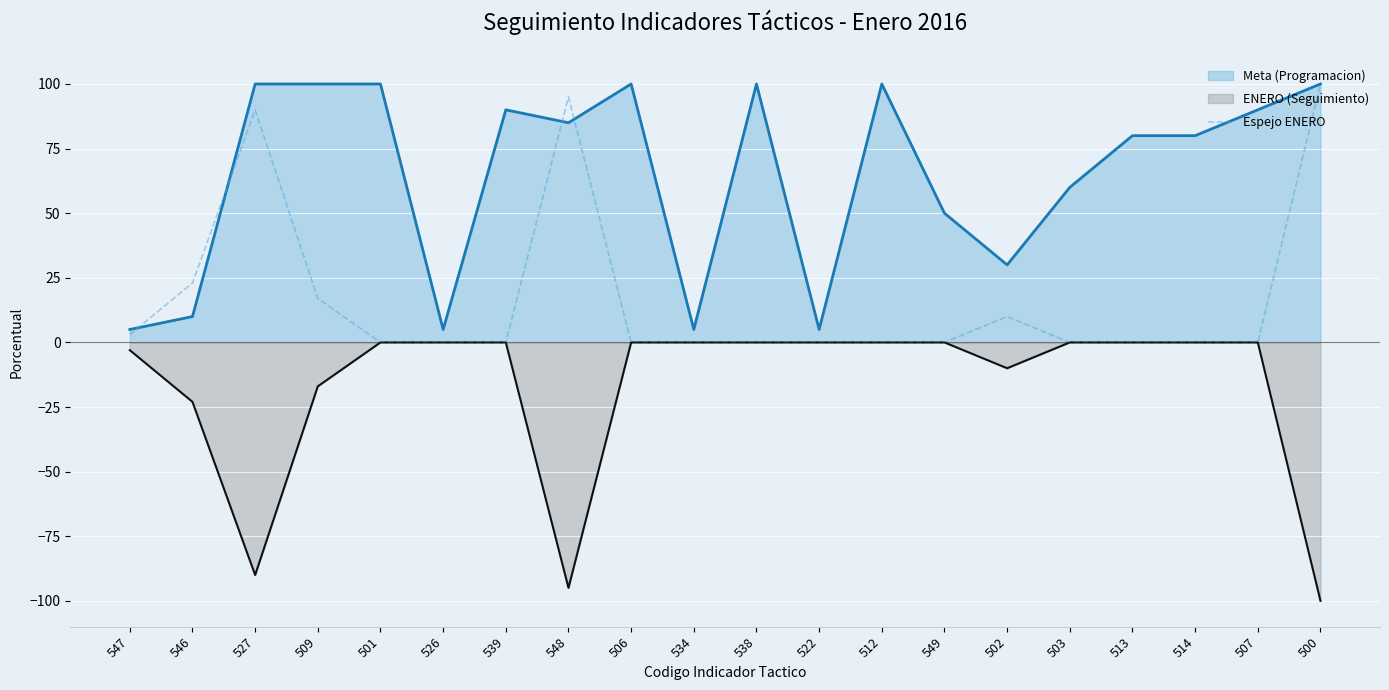

What is the label of the 19th point from the left?

507